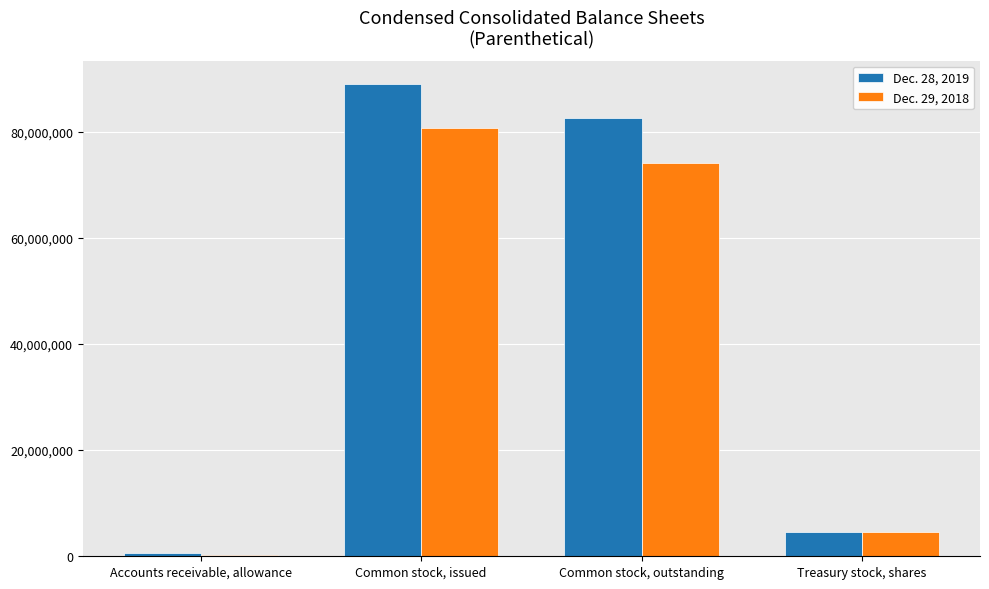

What is the label of the 3rd bar from the right?

Common stock, issued